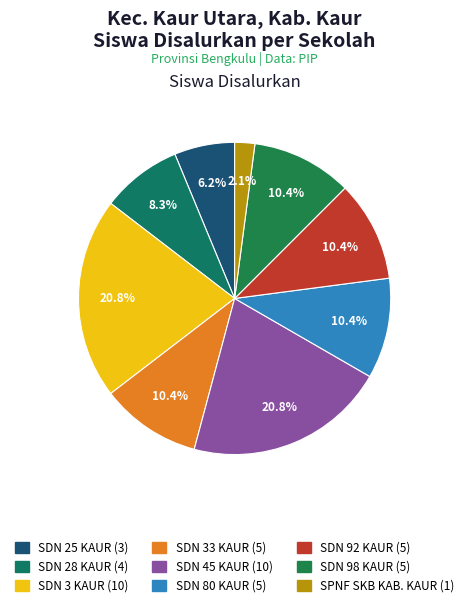

Which slice is the smallest?

SPNF SKB KAB. KAUR